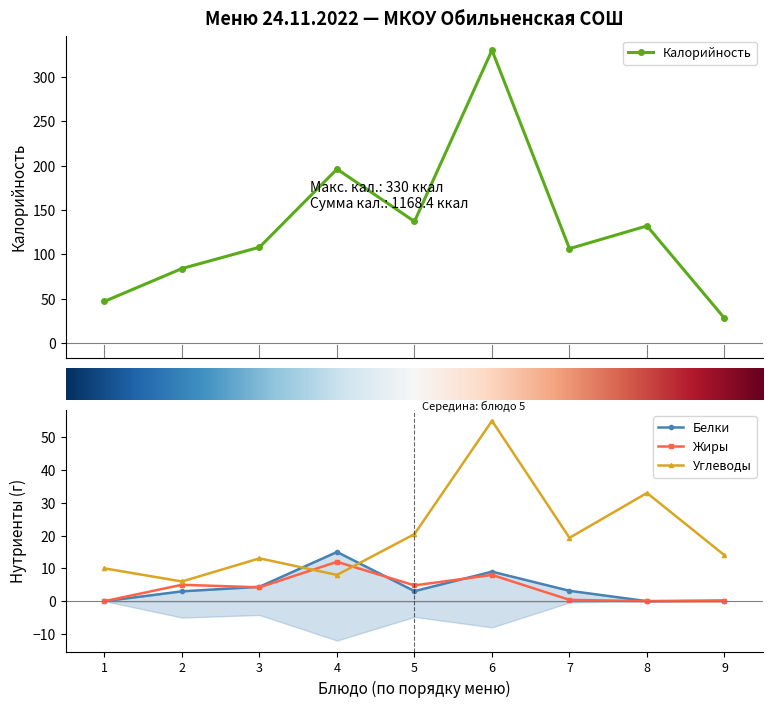

True or false: Жиры and Калорийность intersect in this chart.

False